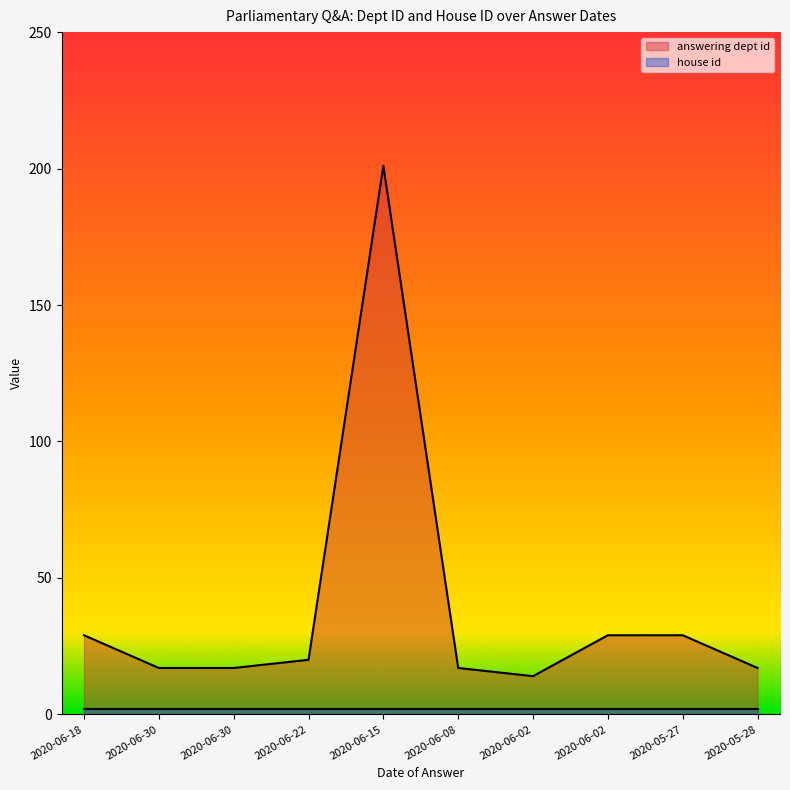

True or false: the data has more than 0 interior local peaks.

True